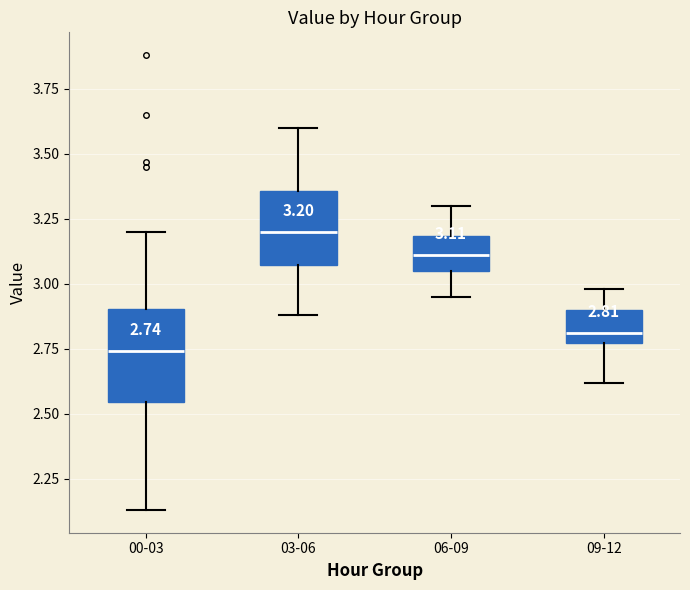

Which box has the highest median line?

03-06